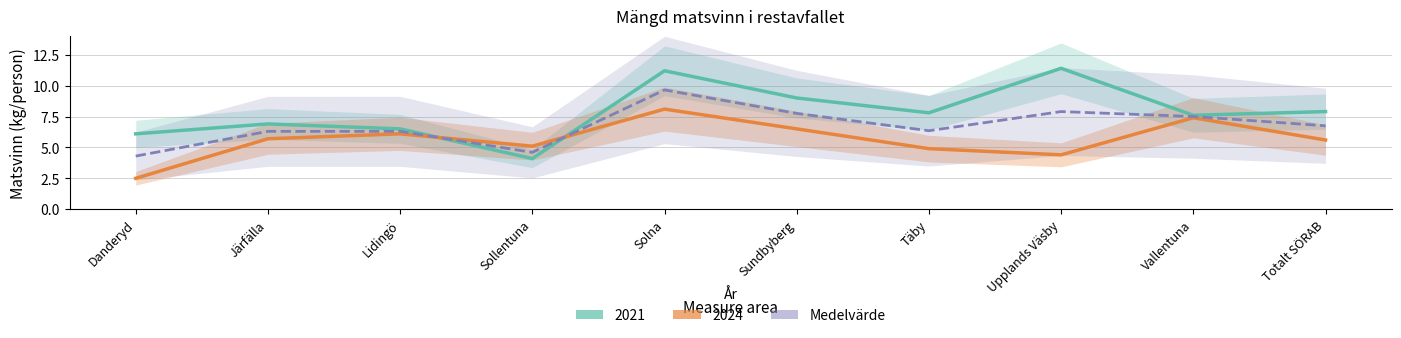

How many lines are shown in the chart?

1